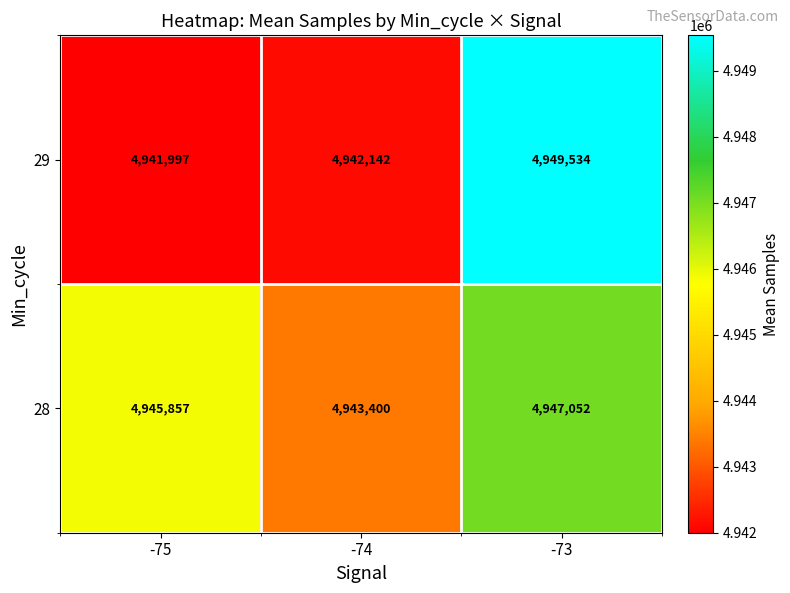

What is the difference between the maximum and minimum values in the 29 series?

7537